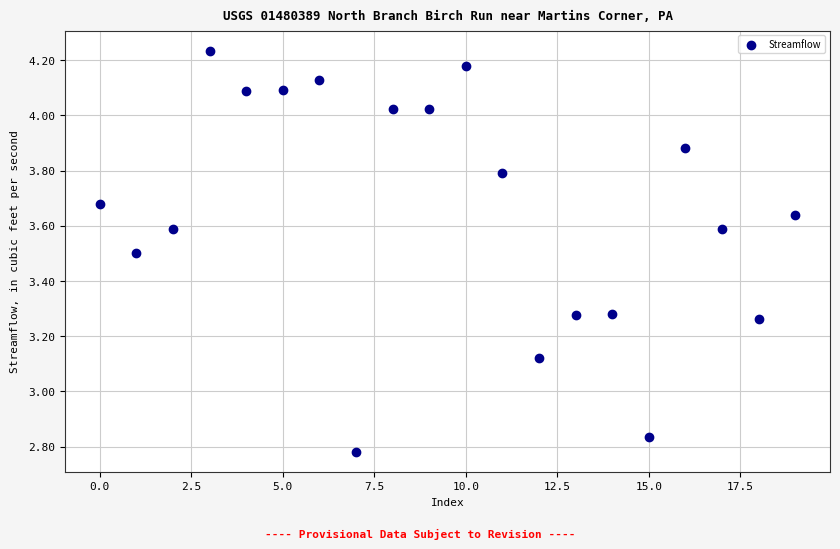

What is the range of Y values (max minus min)?

1.5